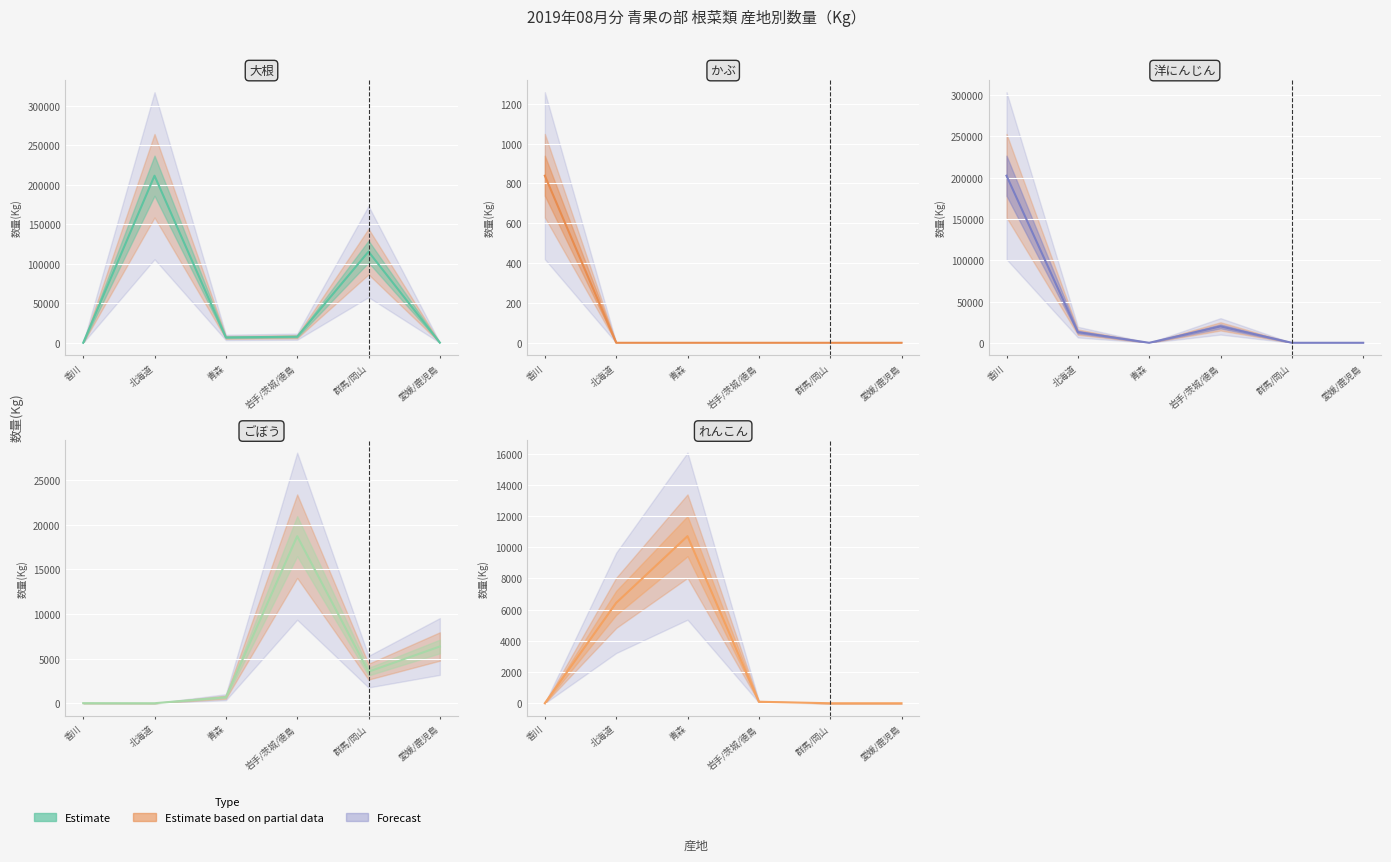

The value of 大根 at 香川 is 100. True or false?

False